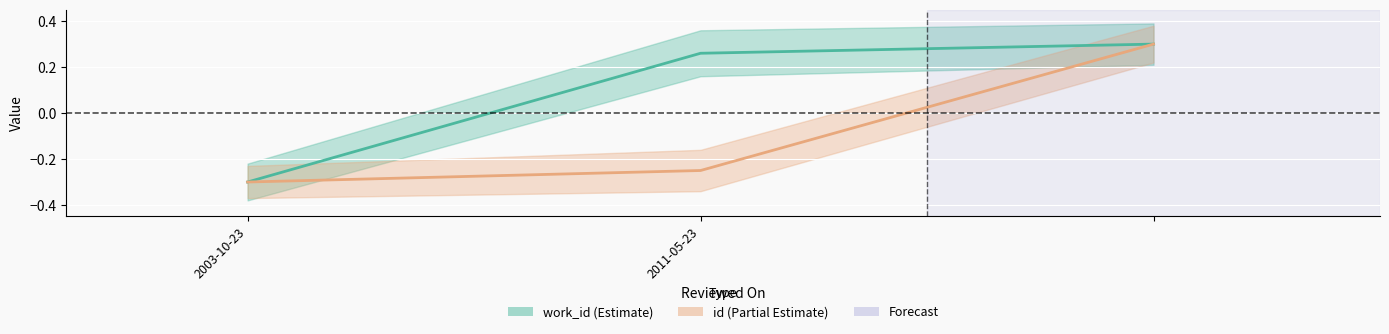

True or false: id has a value of -0.3 at 2003-10-23.

True